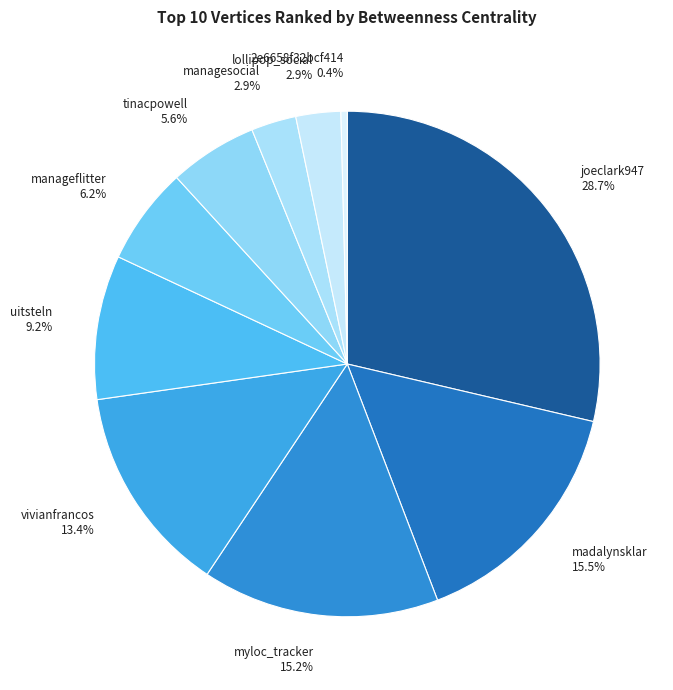

How many segments does this pie chart have?

10